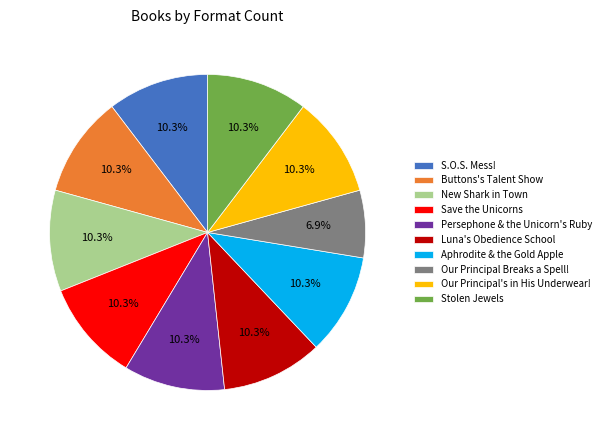

Combined, what portion of the pie is Save the Unicorns and Aphrodite & the Gold Apple?

20.7%